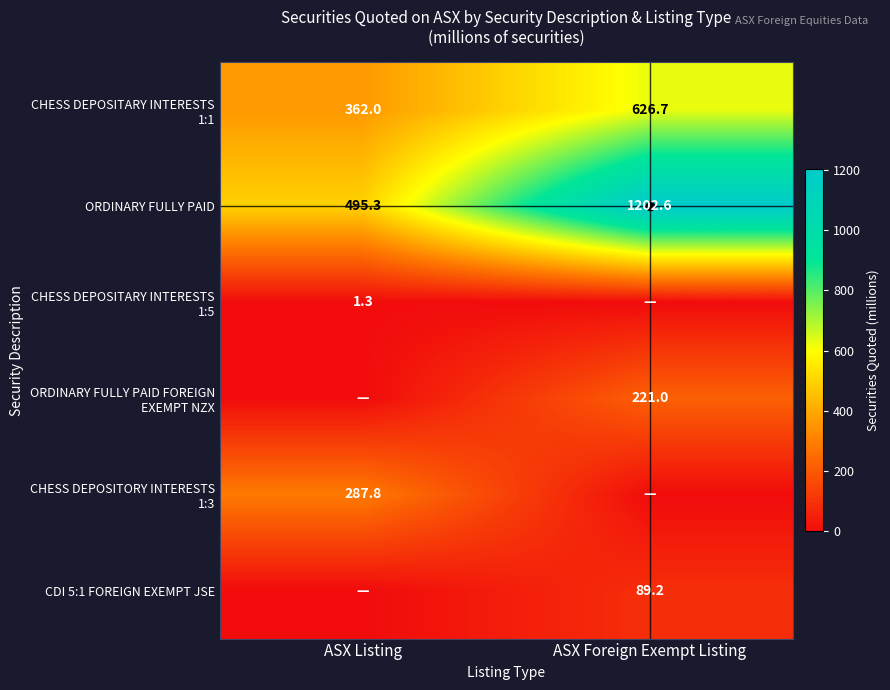

How many values in the ORDINARY FULLY PAID series are below 1202?

1